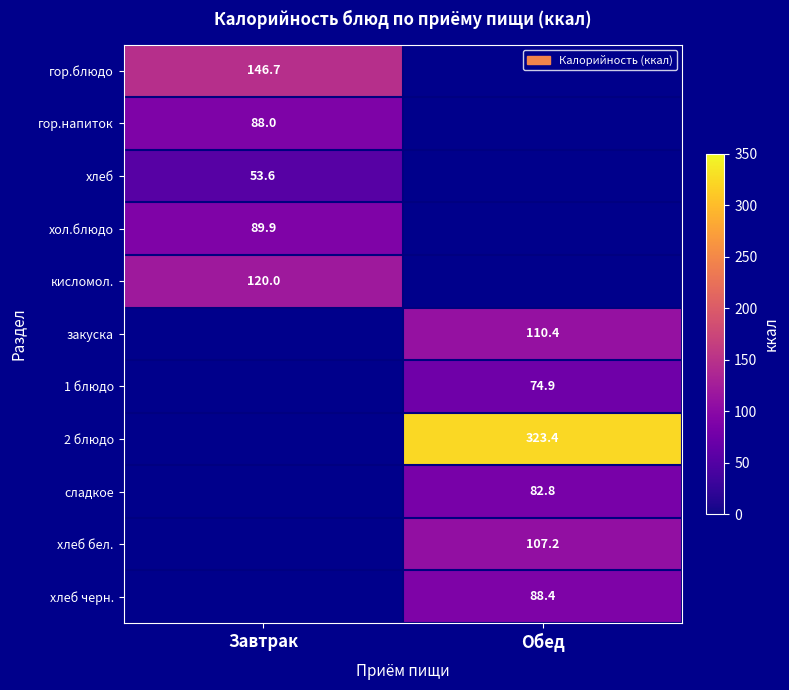

The сладкое series shows 82.8 at Обед. True or false?

True